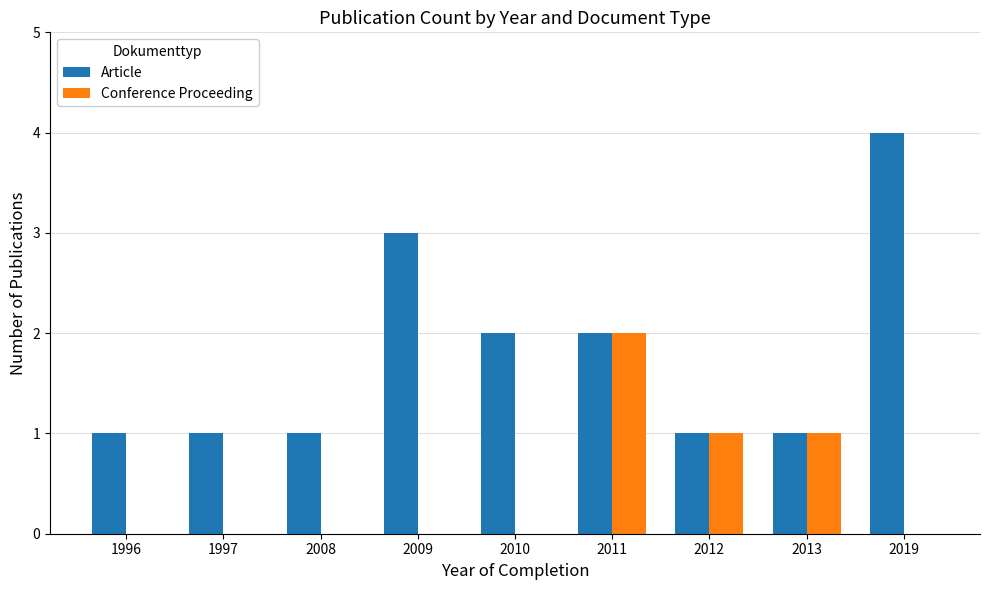

Which label corresponds to the largest value in the chart?

2019